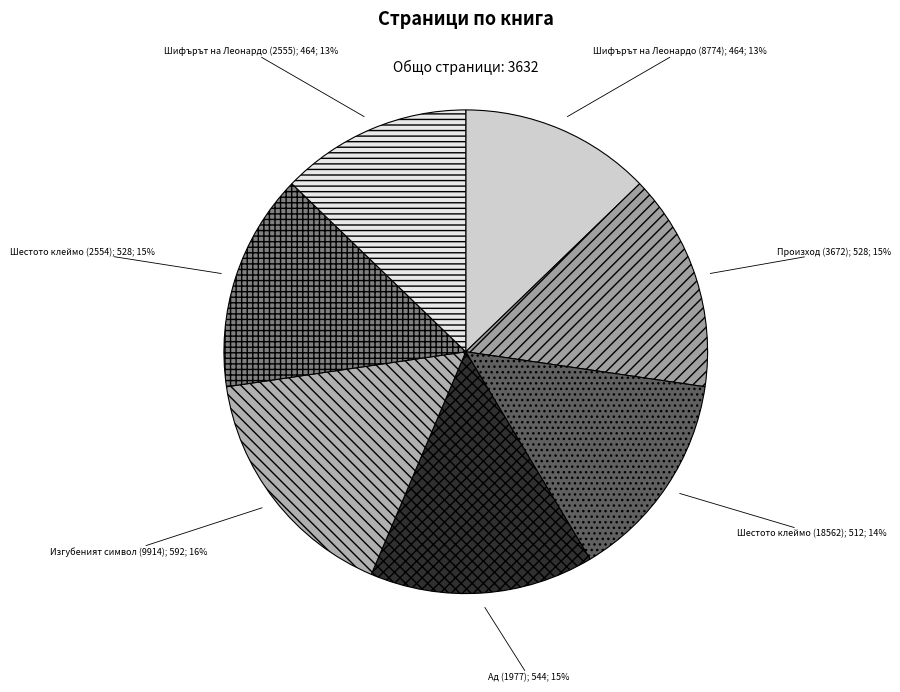

How many slices are in this pie chart?

7